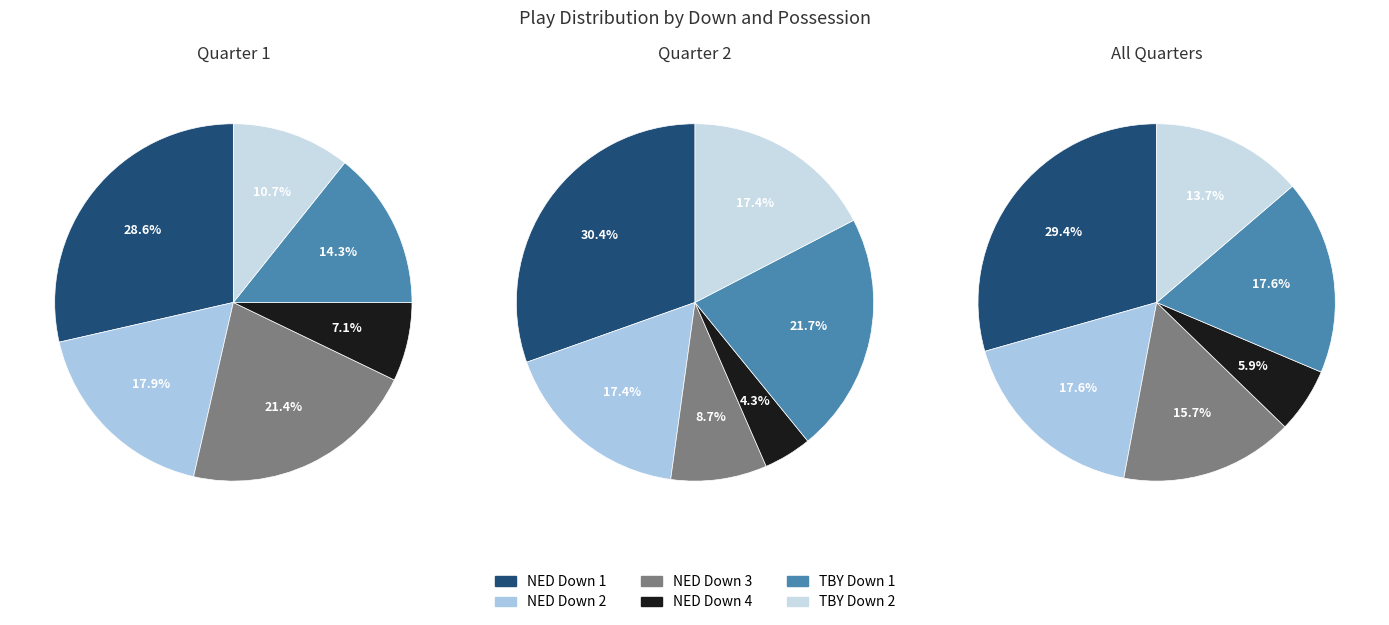

Combined, do 0 and 2 account for over 50%?

Yes